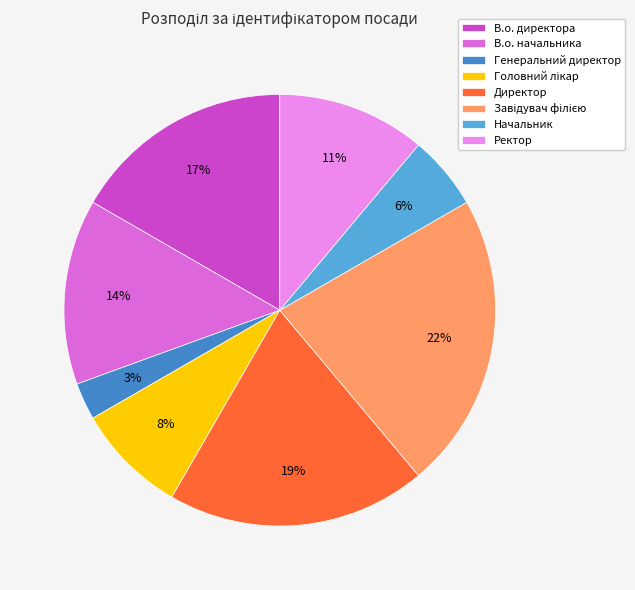

Between Директор and В.о. директора, which is larger?

Директор